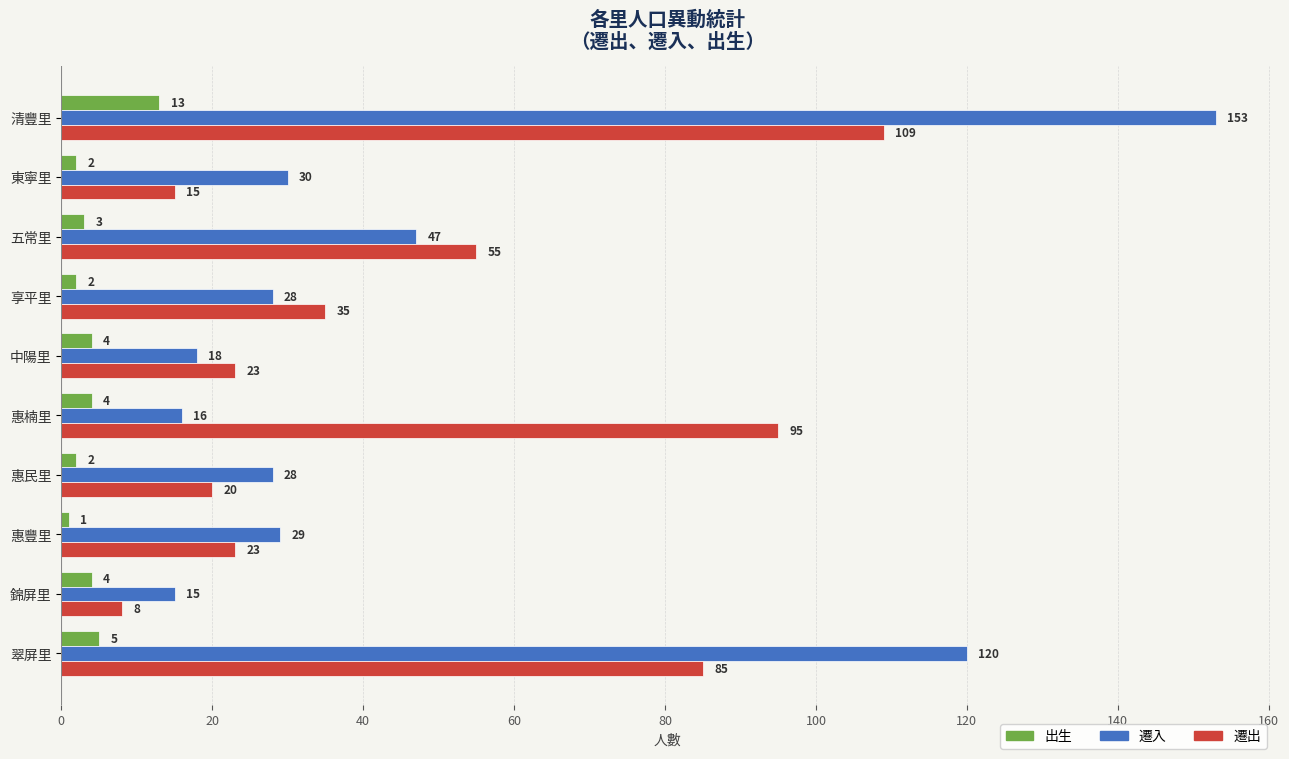

Which series has the largest range (max minus min)?

遷入